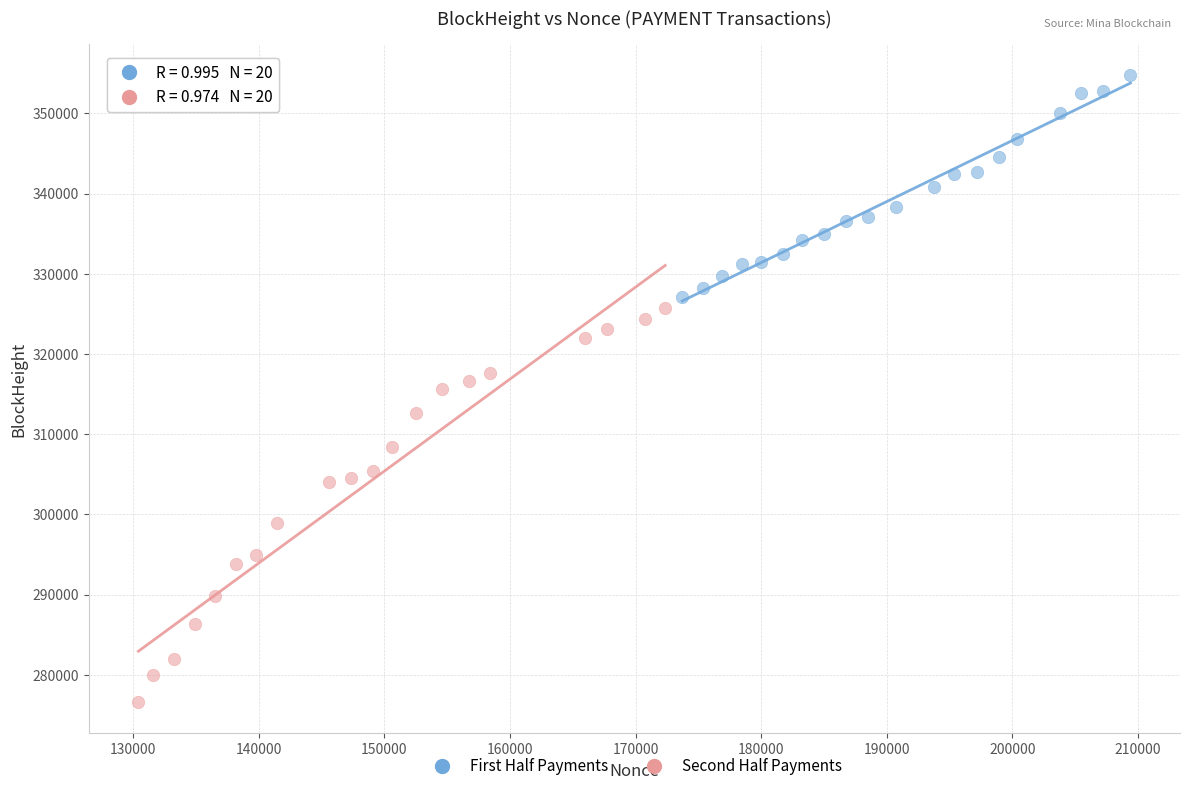

Which series has the largest Y range (max minus min)?

Second Half Payments